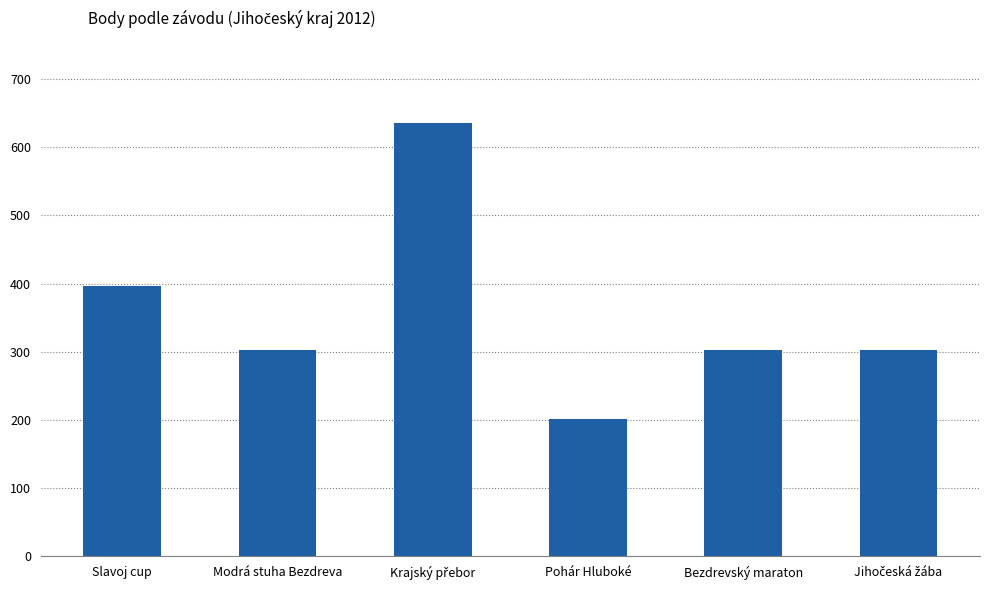

Count the values in the range 303 to 396.

4